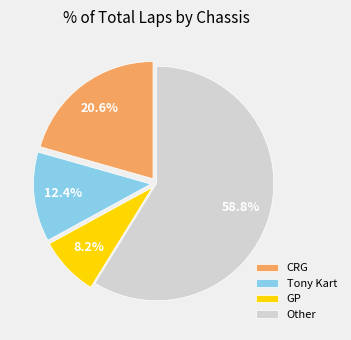

Which slice is the largest?

Other